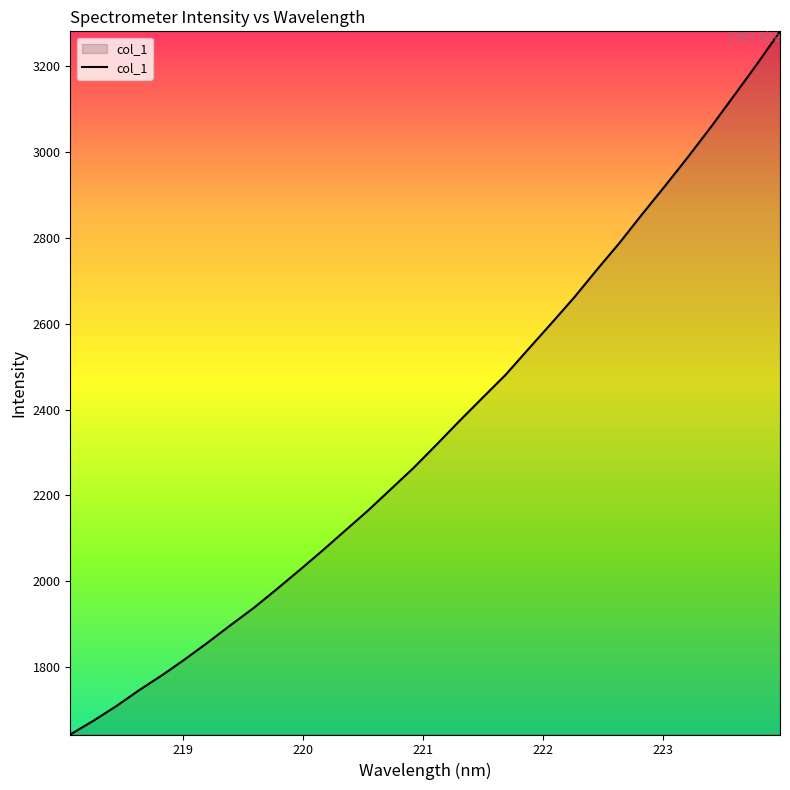

How many distinct data groups are displayed?

1